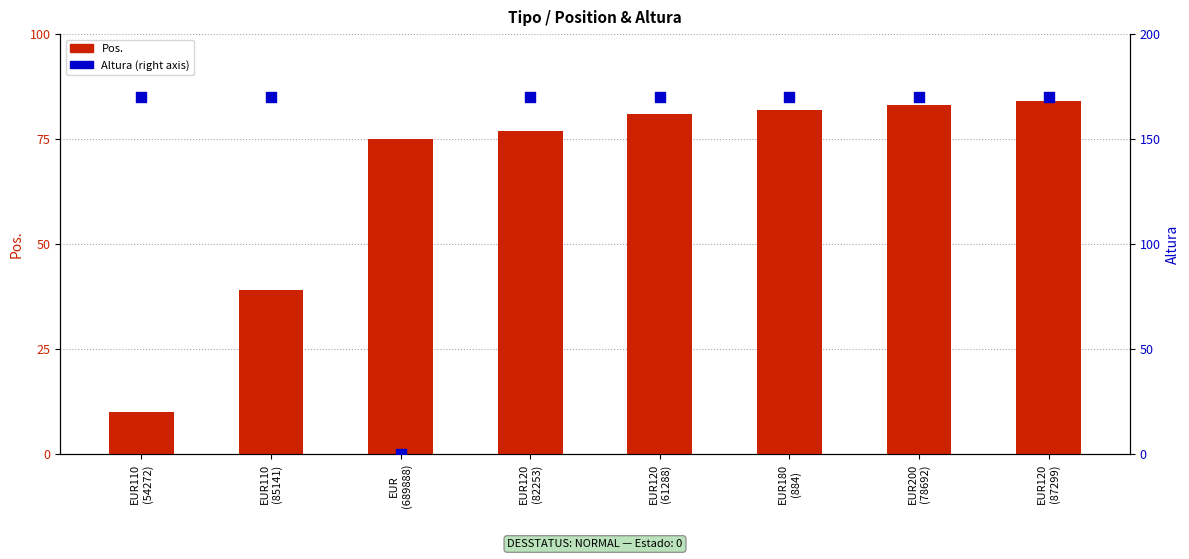

Which series has the widest spread of Y values?

Altura (right axis)